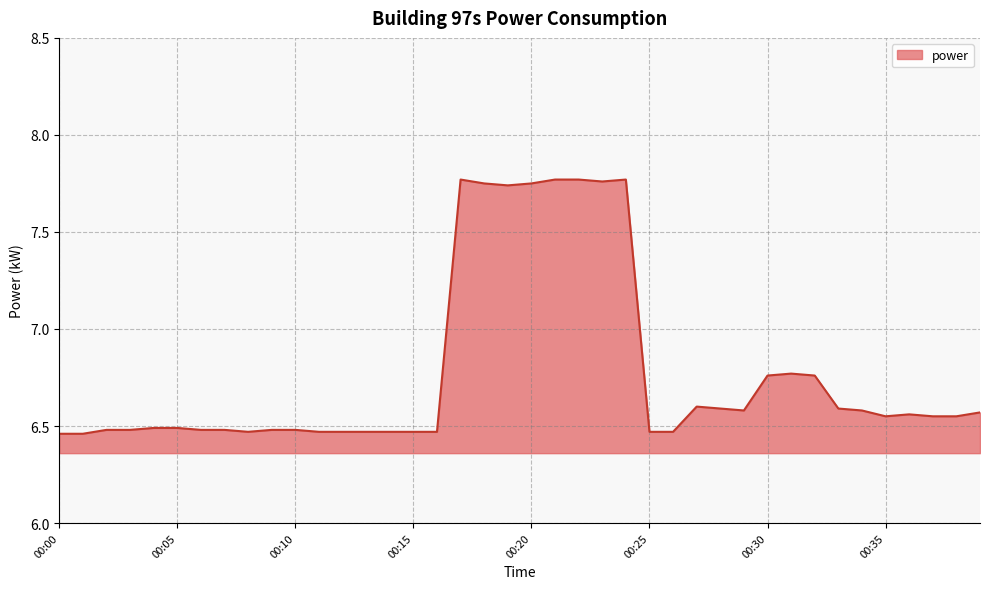

What is the difference between the maximum and minimum values?

1.3